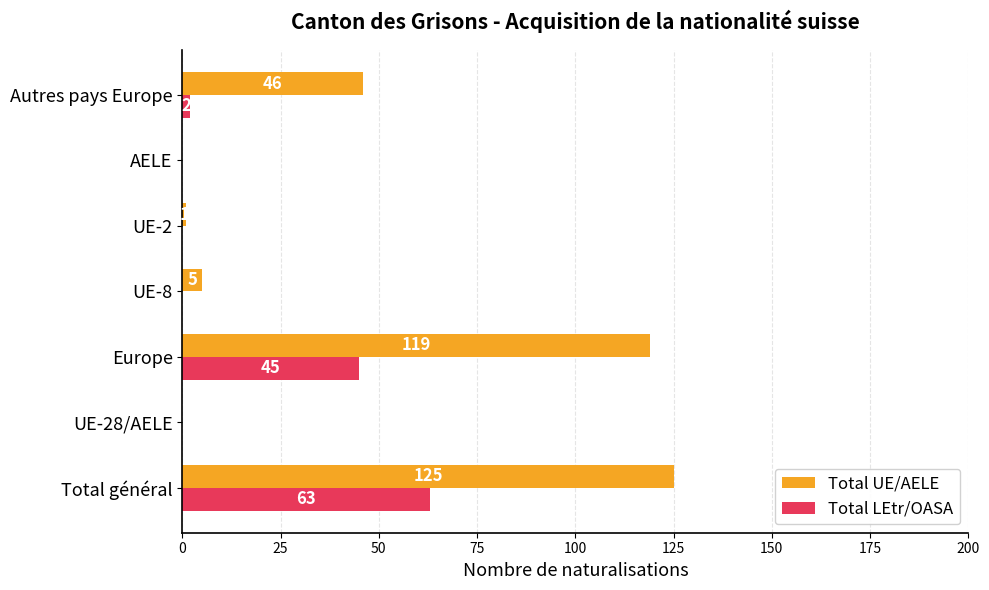

Which series has the widest spread of values?

Total UE/AELE